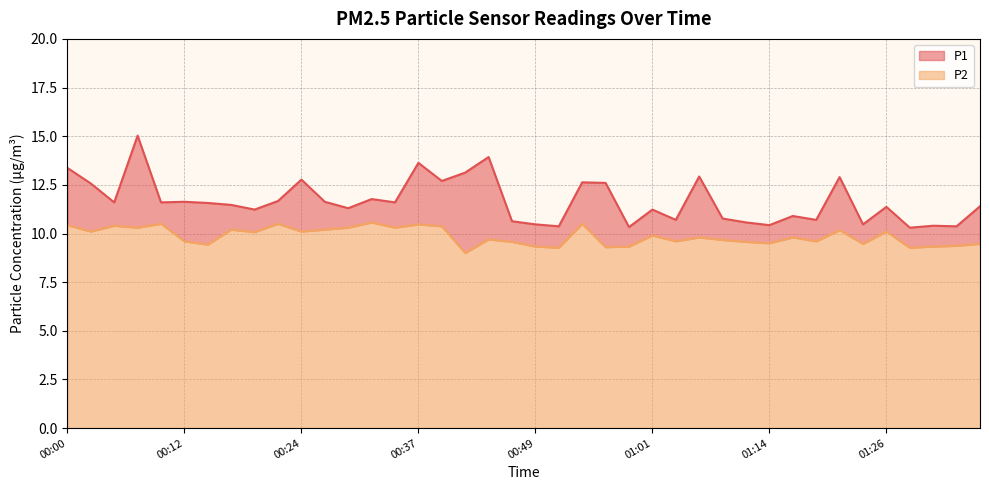

The P2 series shows 10.6 at 00:32. True or false?

True